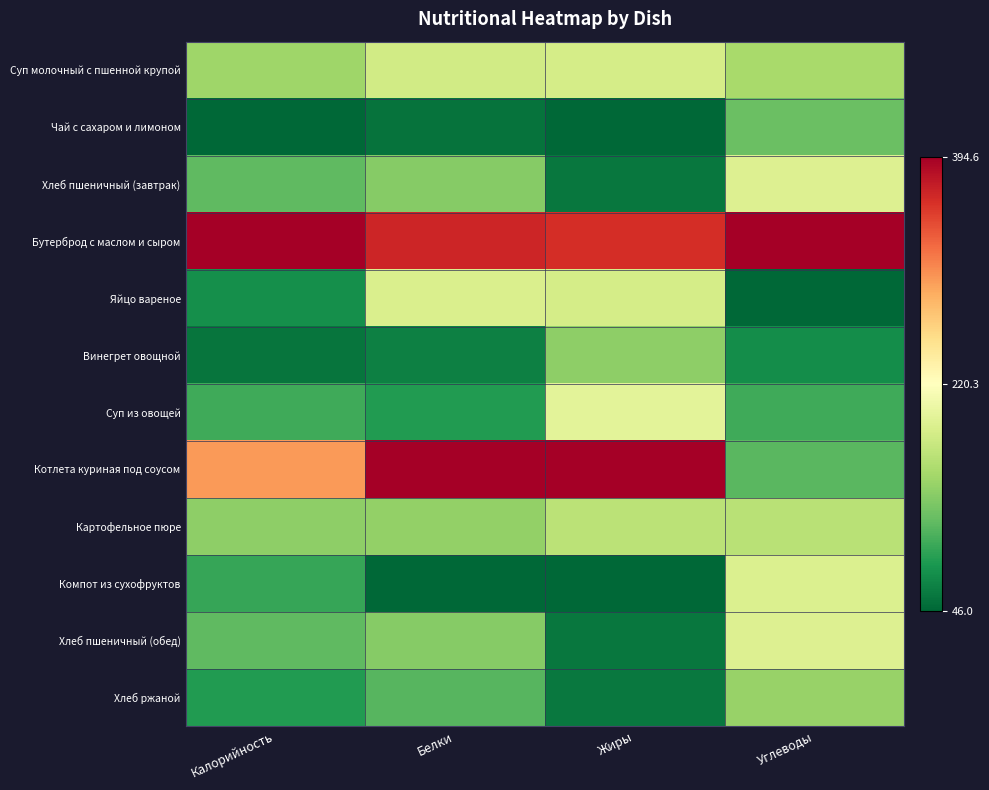

Rank the series at Углеводы from highest to lowest value.

Бутерброд с маслом и сыром, Хлеб пшеничный (завтрак), Хлеб пшеничный (обед), Компот из сухофруктов, Картофельное пюре, Суп молочный с пшенной крупой, Хлеб ржаной, Чай с сахаром и лимоном, Котлета куриная под соусом, Суп из овощей, Винегрет овощной, Яйцо вареное